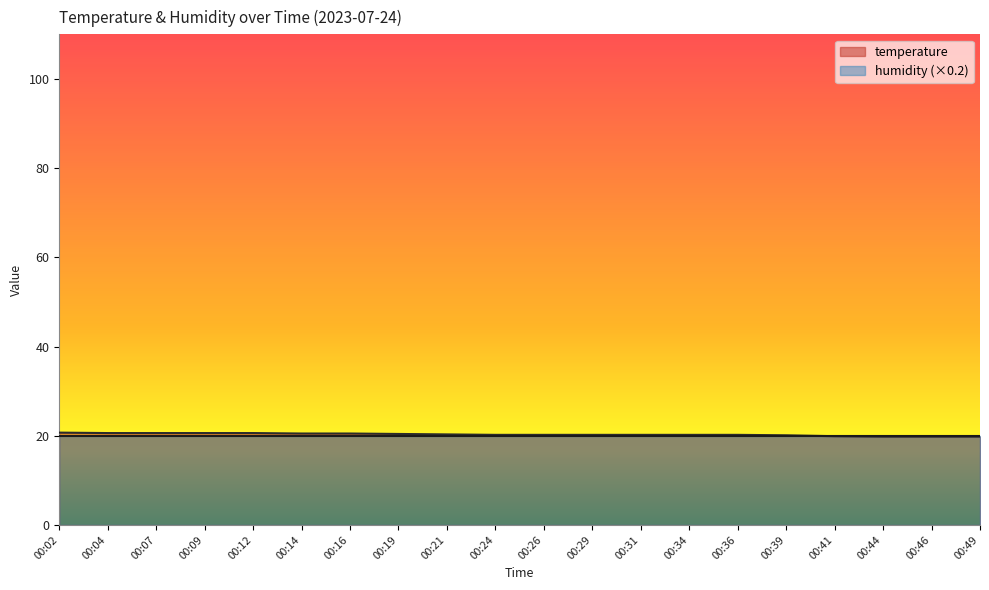

List the labels in order of value, smallest first.

00:44, 00:46, 00:49, 00:41, 00:39, 00:24, 00:26, 00:29, 00:31, 00:34, 00:36, 00:21, 00:19, 00:14, 00:16, 00:04, 00:07, 00:09, 00:12, 00:02